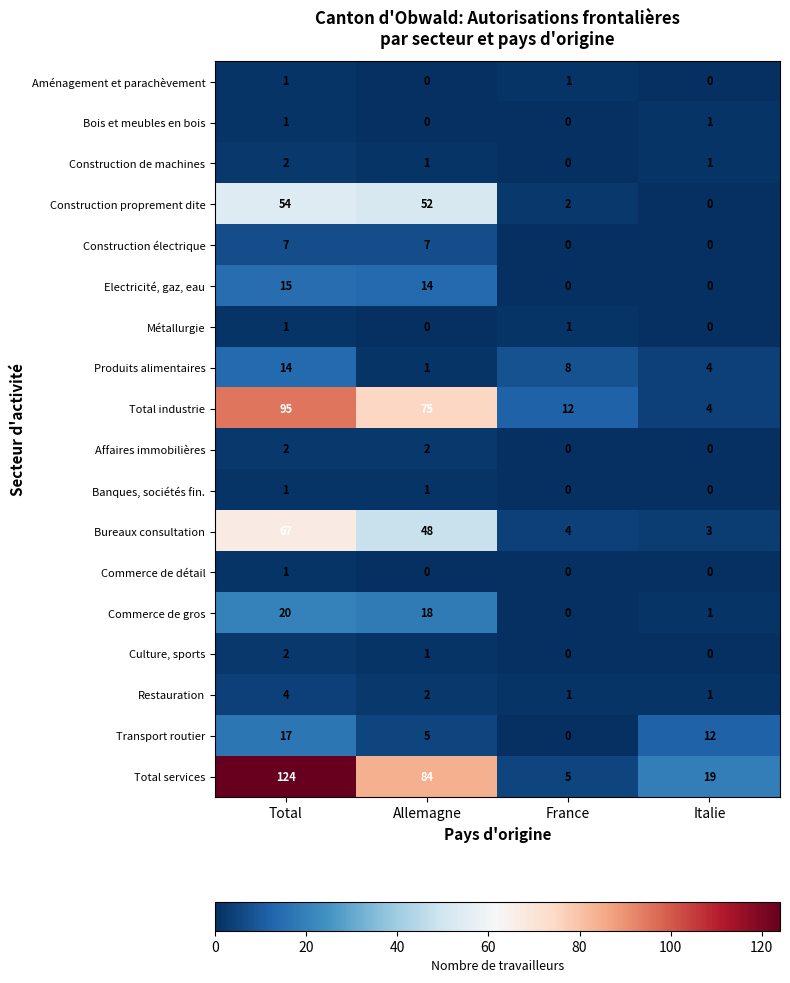

What is the maximum value shown in the chart?

124